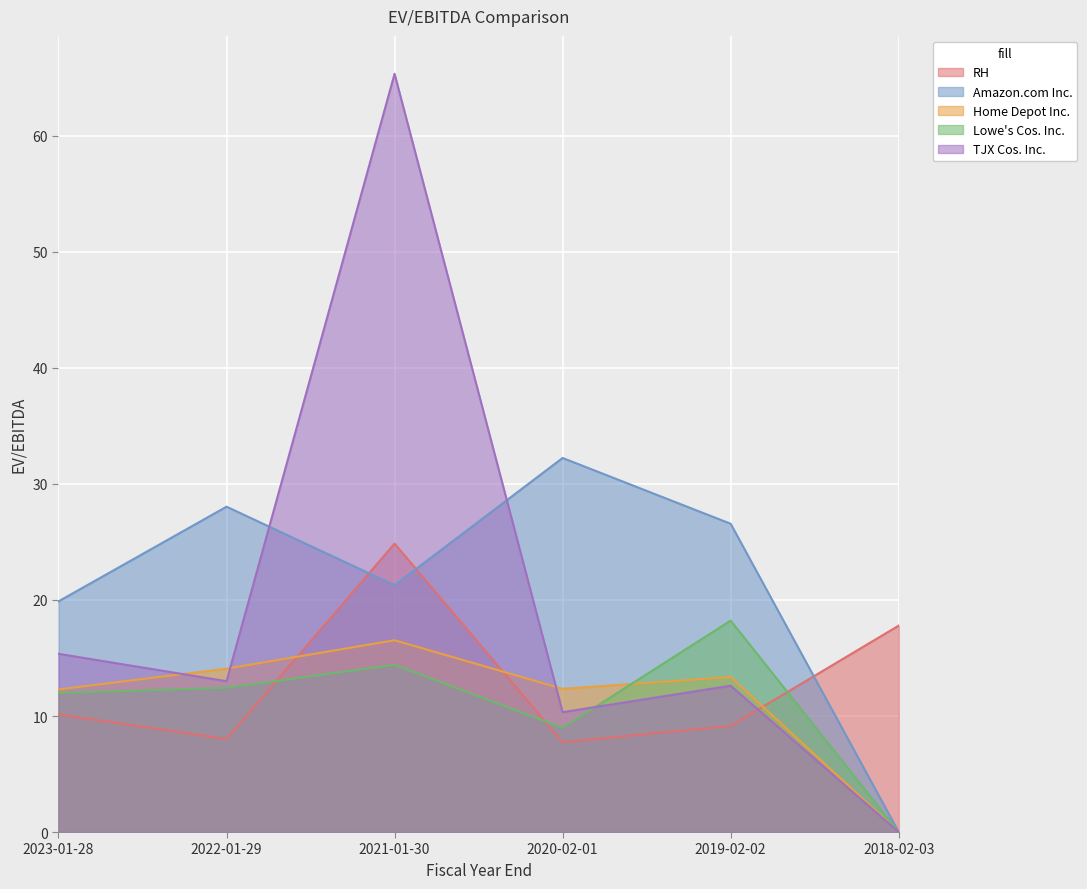

How many interior local peaks does the Lowe's Cos. Inc. series have?

2